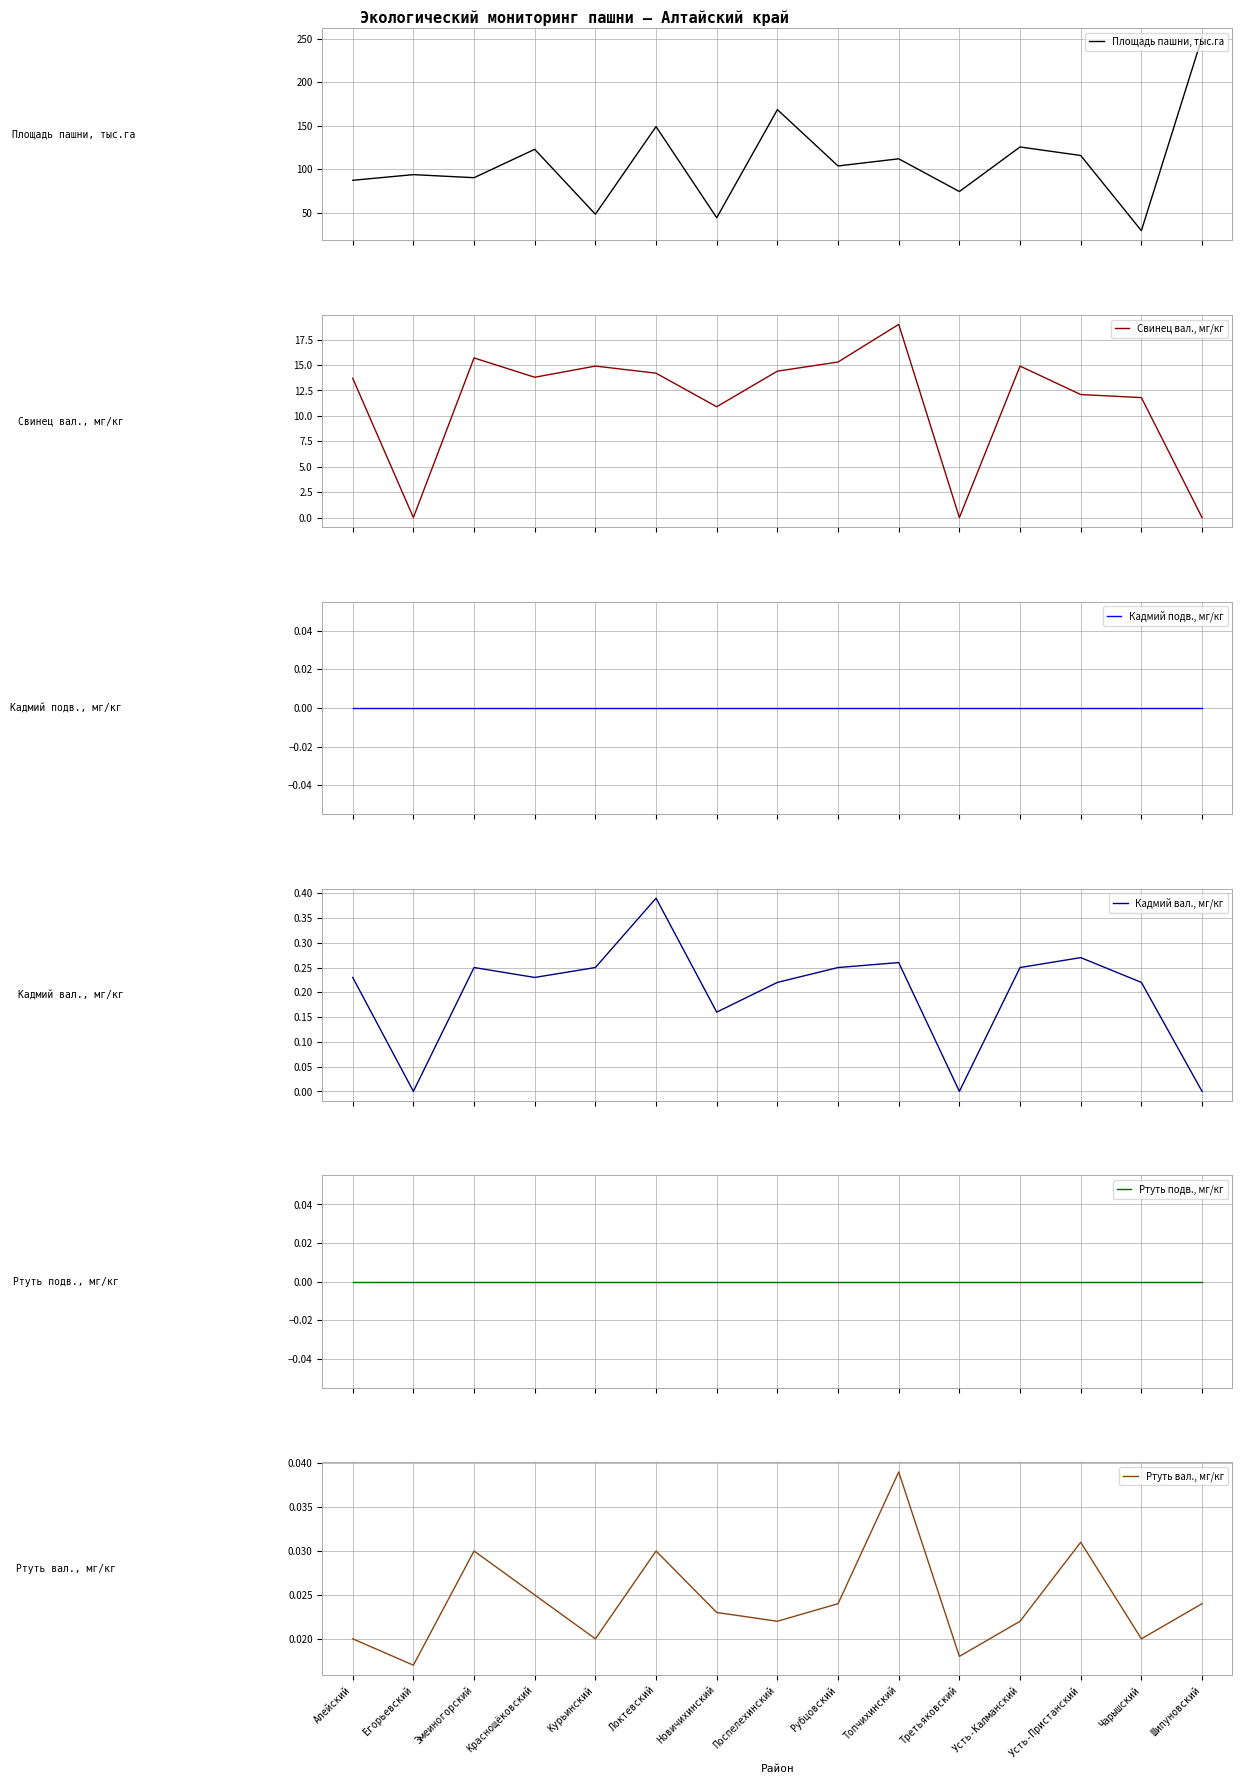

True or false: Площадь пашни, тыс.га and Ртуть подв., мг/кг cross at least once.

False